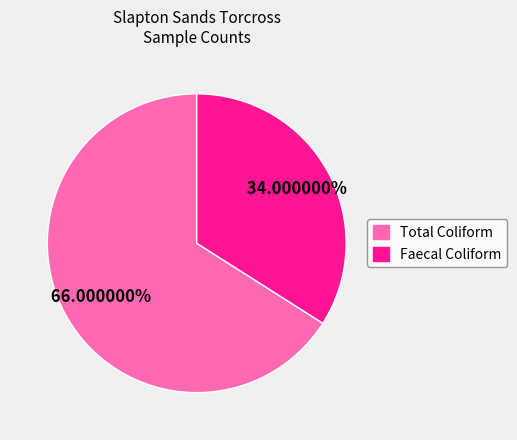

Is there a majority slice in this chart?

Yes